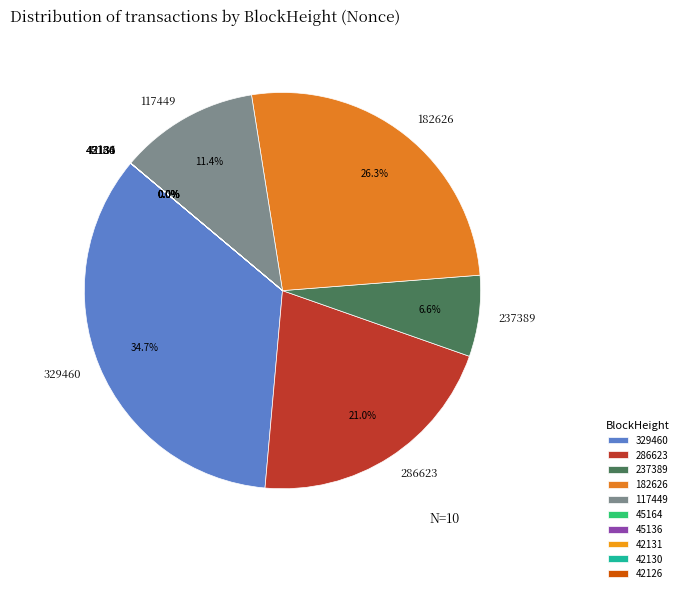

To the nearest percent, what is the difference between the 286623 and 117449 slice percentages?

10%